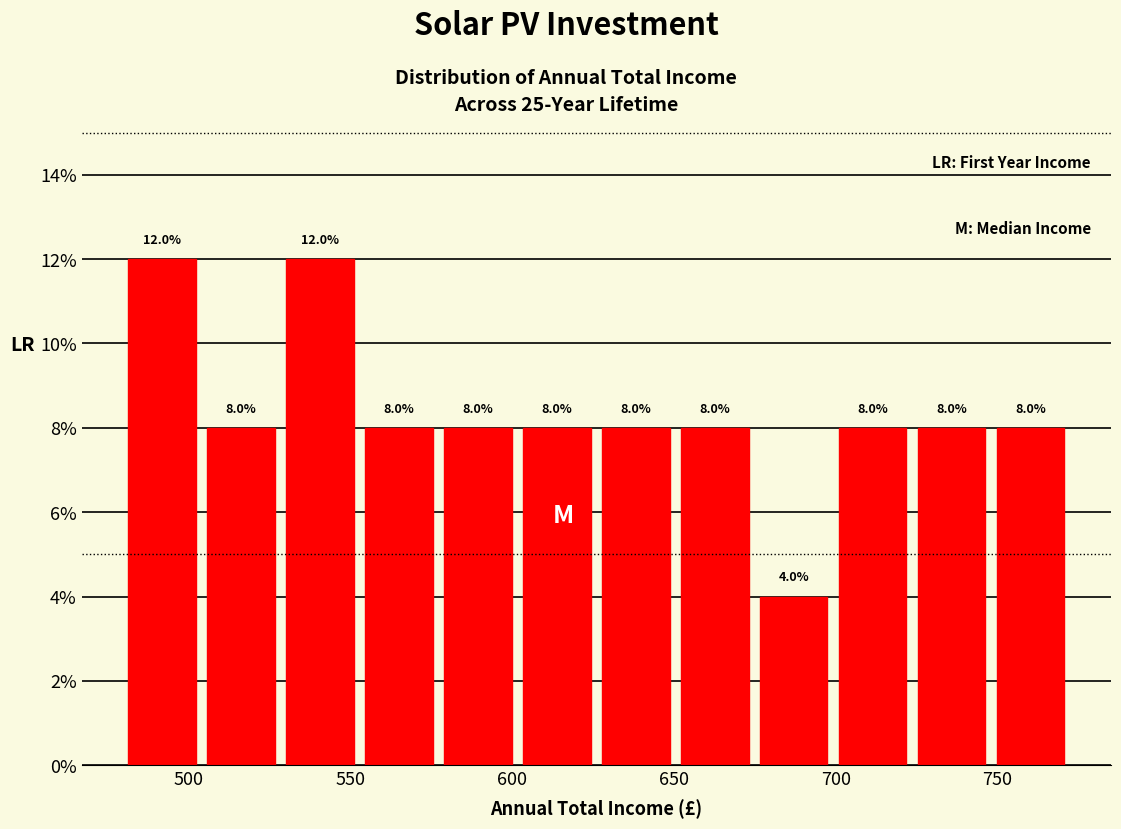

Reading left to right, transcribe this chart: for each bar, give the range it covers on the x-axis and its height. The bar edges are not printed on the chart, so give them approximately, as read against the axis.

480 to 505: 12.0
505 to 530: 8.0
530 to 555: 12.0
555 to 580: 8.0
580 to 605: 8.0
605 to 630: 8.0
630 to 650: 8.0
650 to 675: 8.0
675 to 700: 4.0
700 to 725: 8.0
725 to 750: 8.0
750 to 775: 8.0